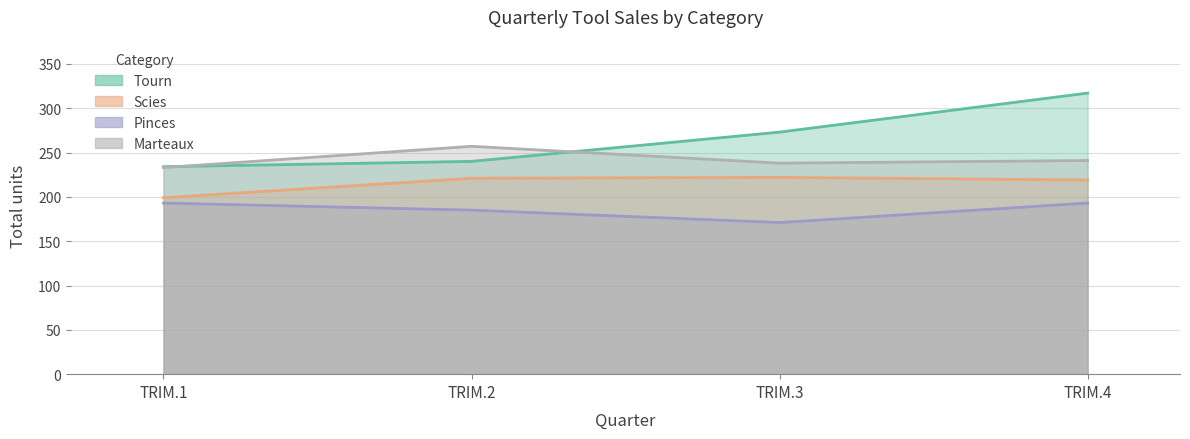

Rank the series by their average value, from highest to lowest.

Tourn, Marteaux, Scies, Pinces